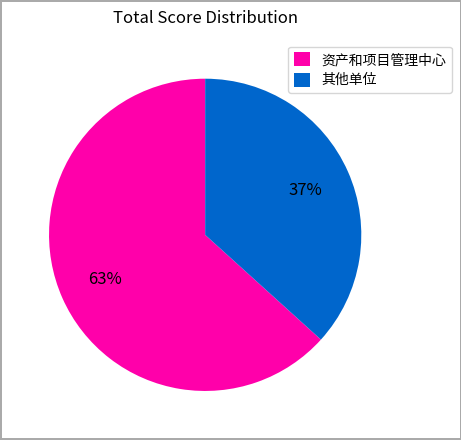

Which category has the smallest portion of the pie?

其他单位